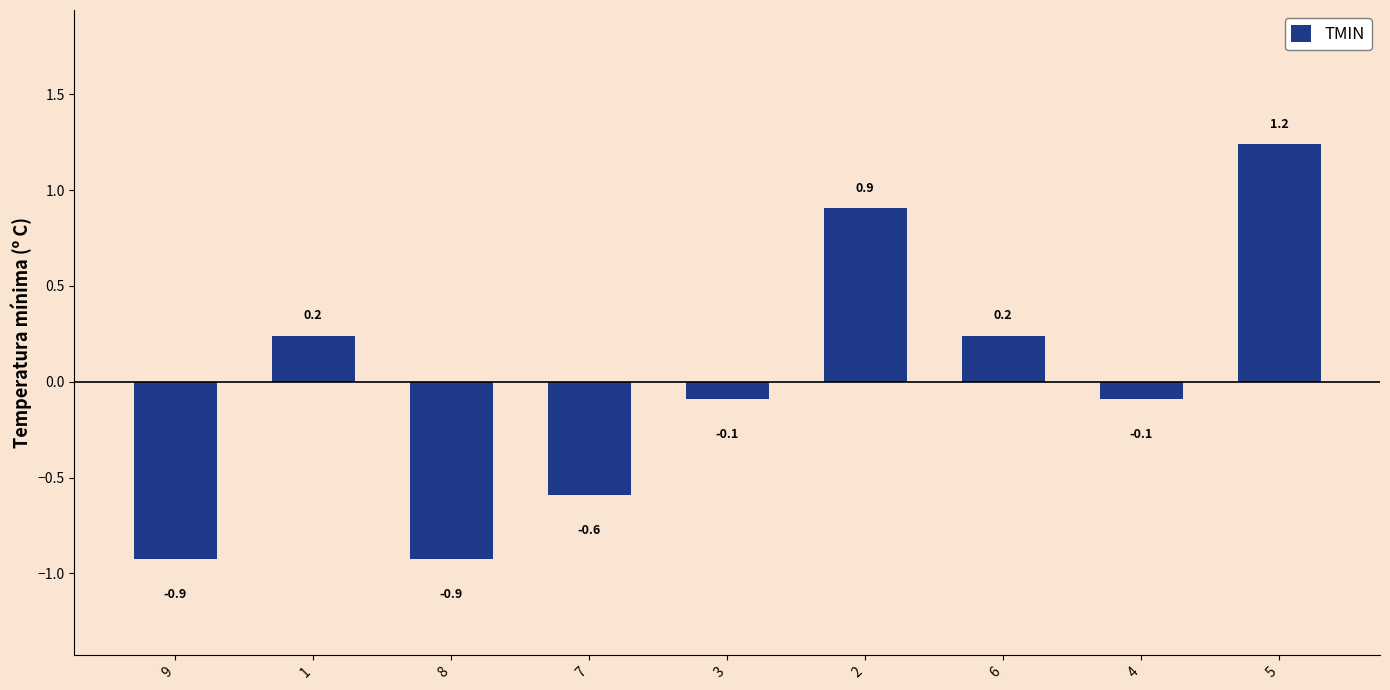

What is the label of the 6th bar from the left?

2